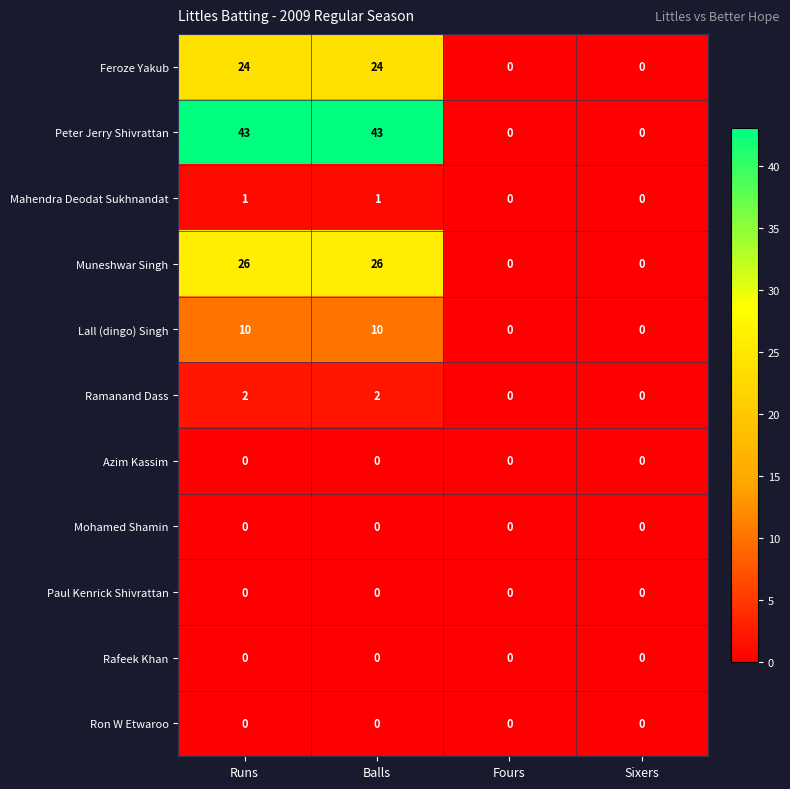

At how many categories does at least one series exceed 10?

2